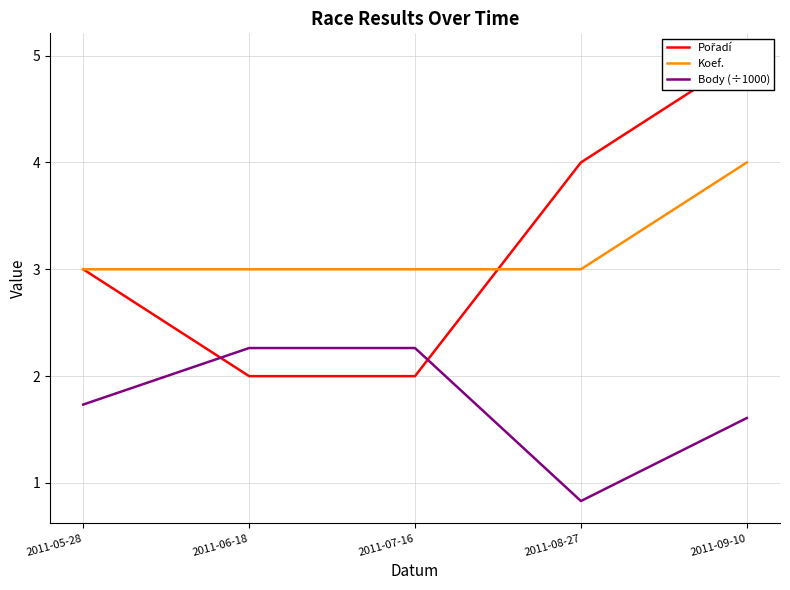

What are all the series names shown in the legend?

Pořadí, Koef., Body (÷1000)